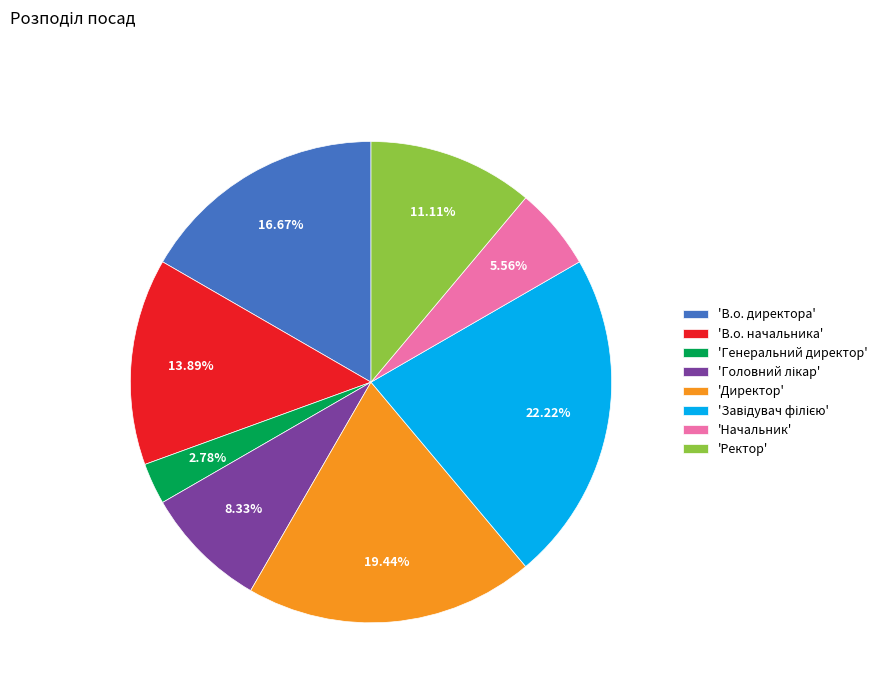

Which slice is the smallest?

'Генеральний директор'